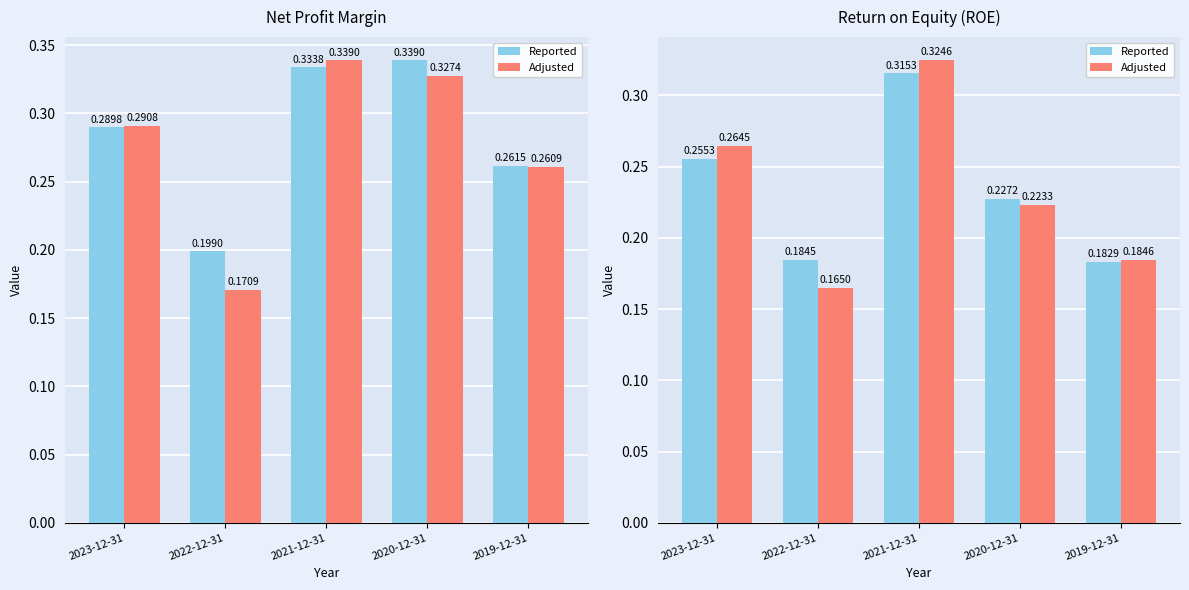

How many Adjusted values are between 0 and 1?

5